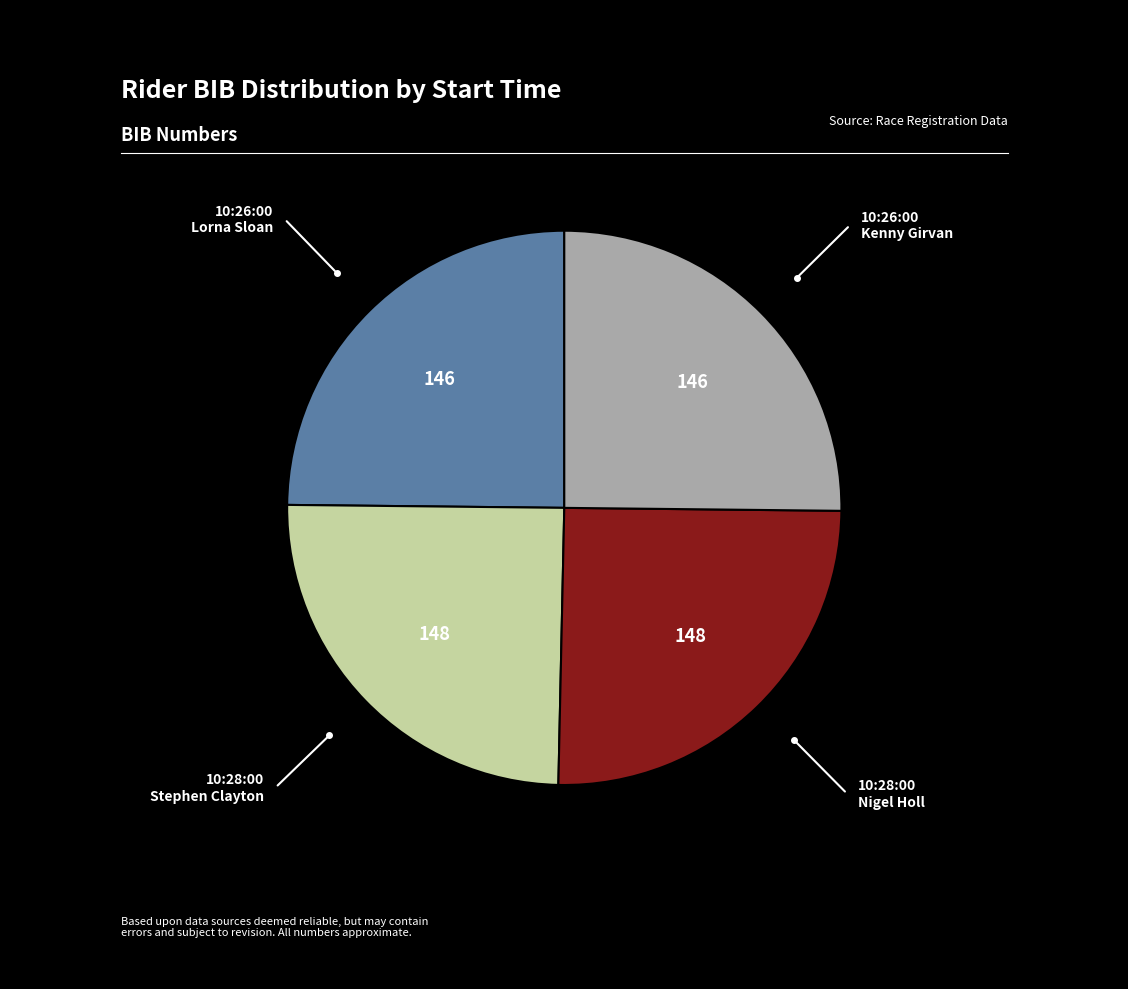

Is there a majority slice in this chart?

No